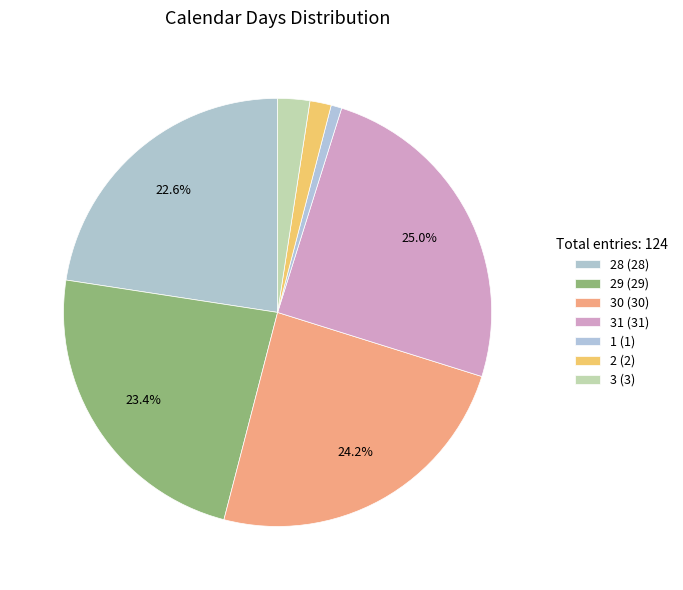

To the nearest percent, what is the difference between the largest and smallest slice percentages?

24%